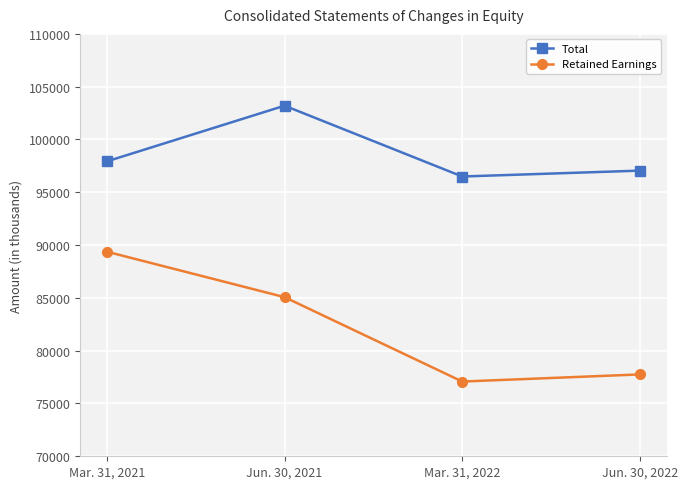

What is the label of the 3rd point from the left?

Mar. 31, 2022